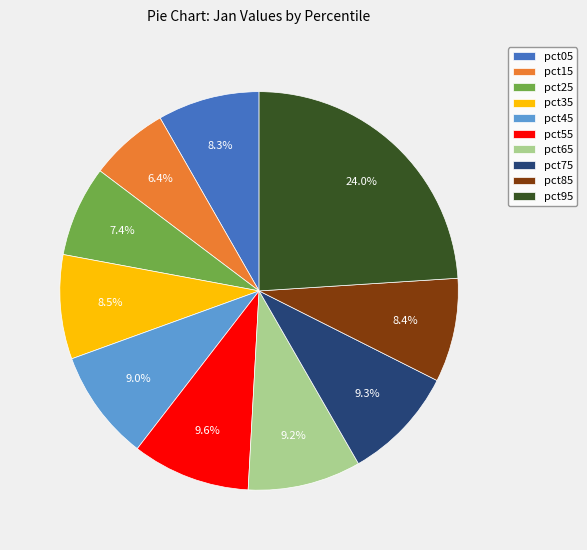

To the nearest percent, what is the combined percentage of pct35 and pct25?

16%